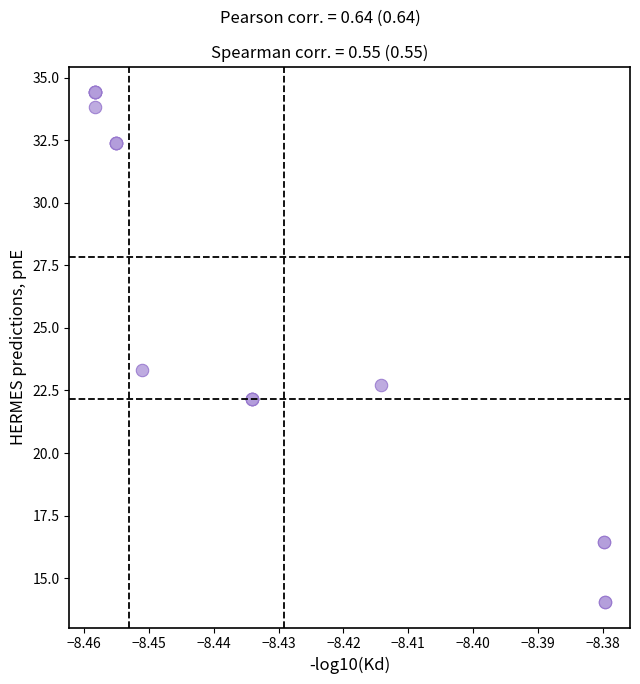

What Y value in the scatter plot is closest to 24?

23.3